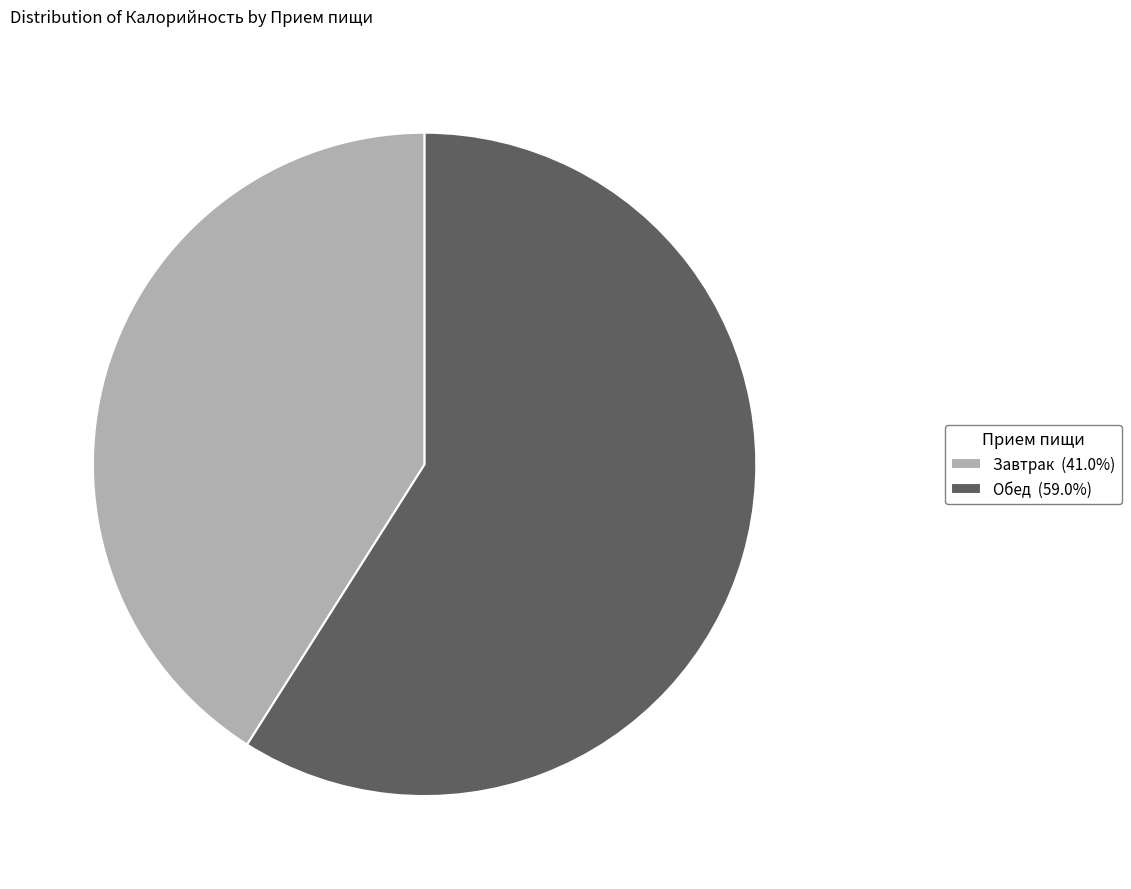

Is there any slice that represents more than half of the pie?

Yes